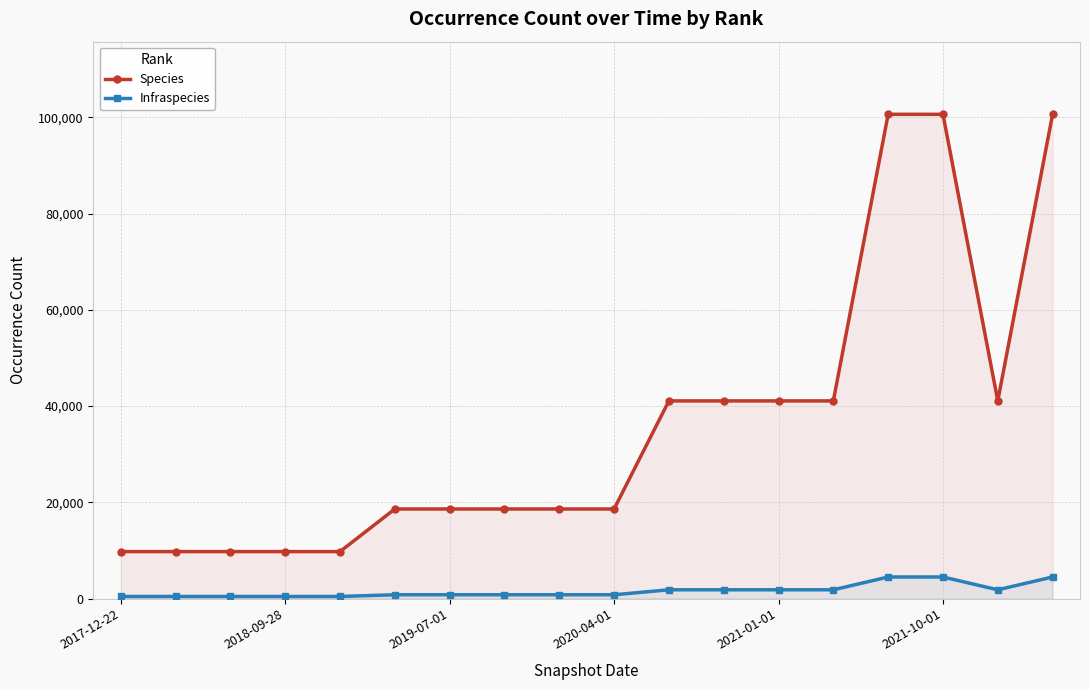

List the series in order of their overall mean, highest first.

Species, Infraspecies